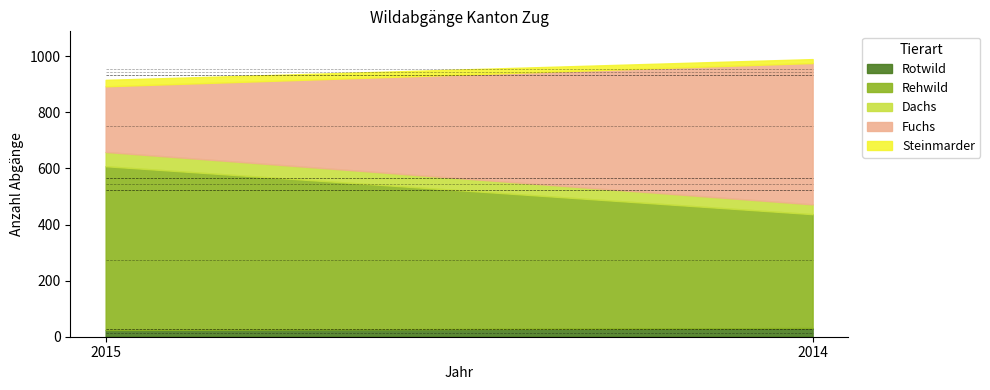

Which series has the largest total across all categories?

Rehwild